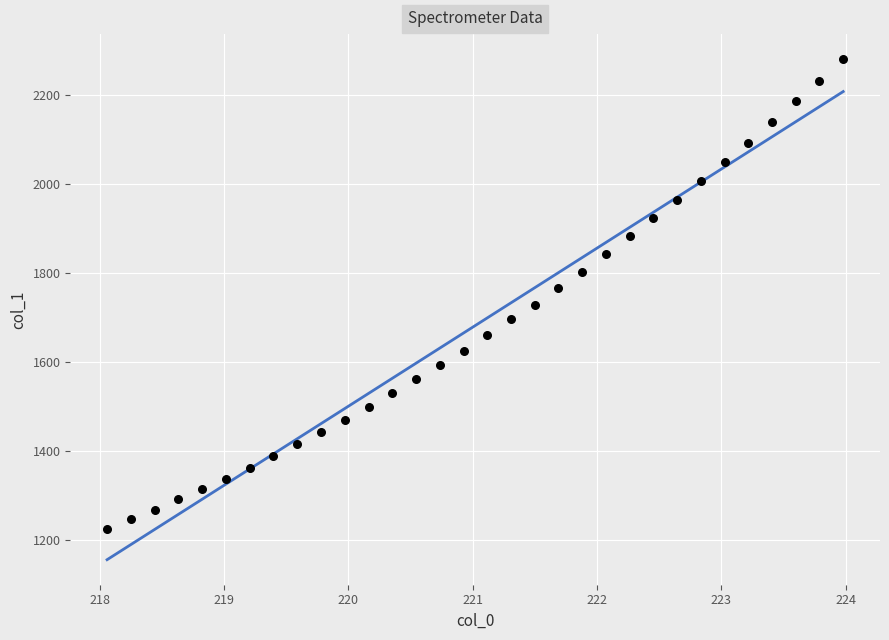

What is the range of X values (max minus min)?

5.9